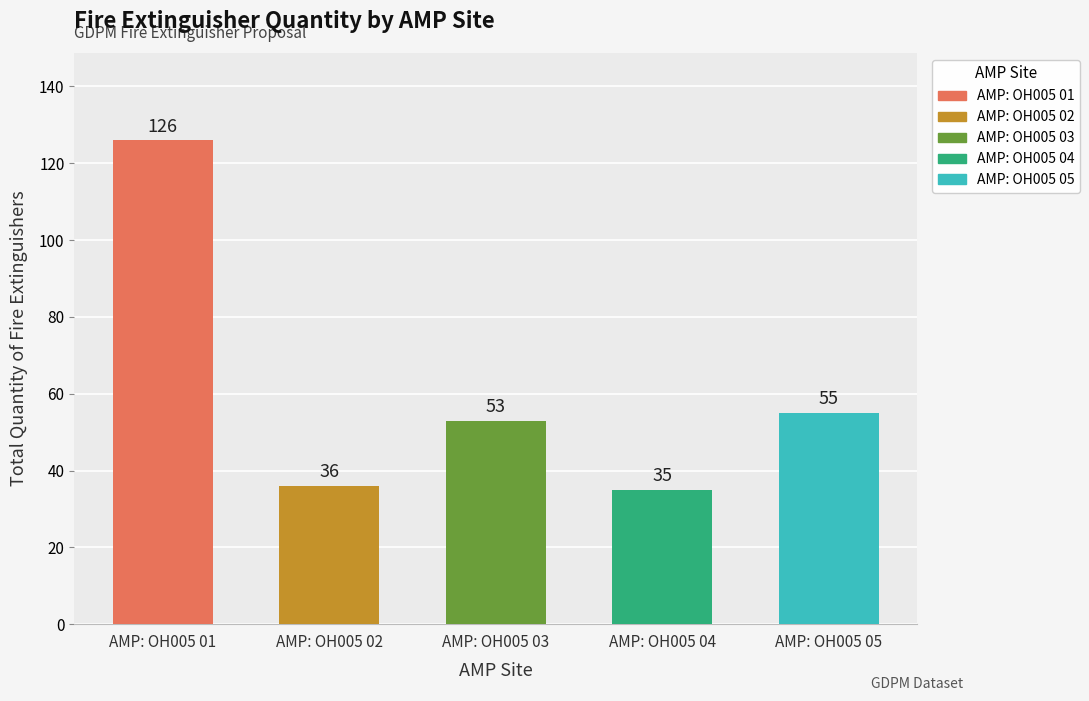

True or false: the data shows 25 at AMP: OH005 03.

False